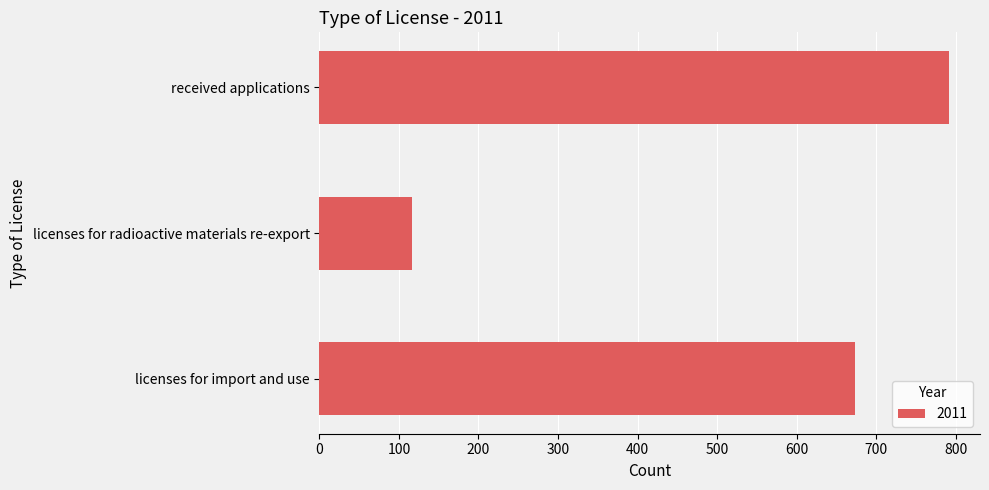

Reading bottom to top, list all the values displayed in this chart.

674	116	791